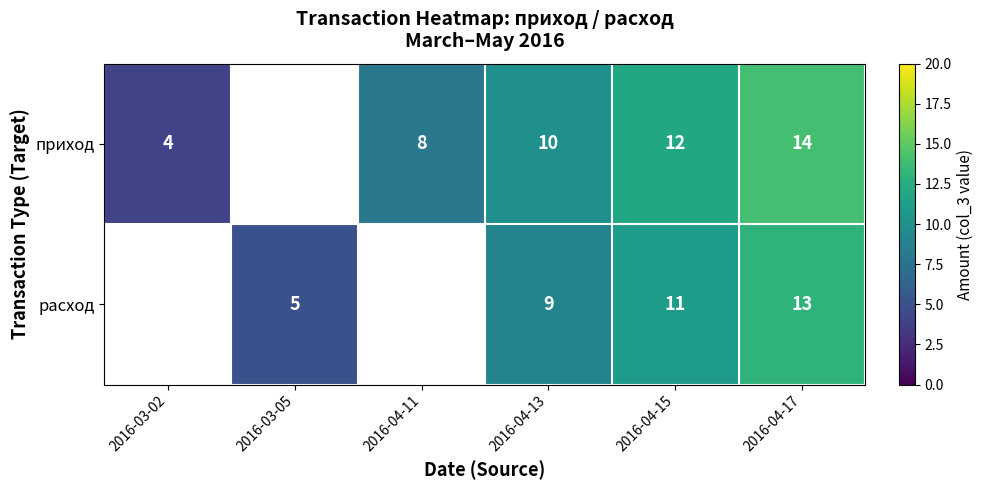

Rank the series at 2016-04-13 from highest to lowest value.

приход, расход